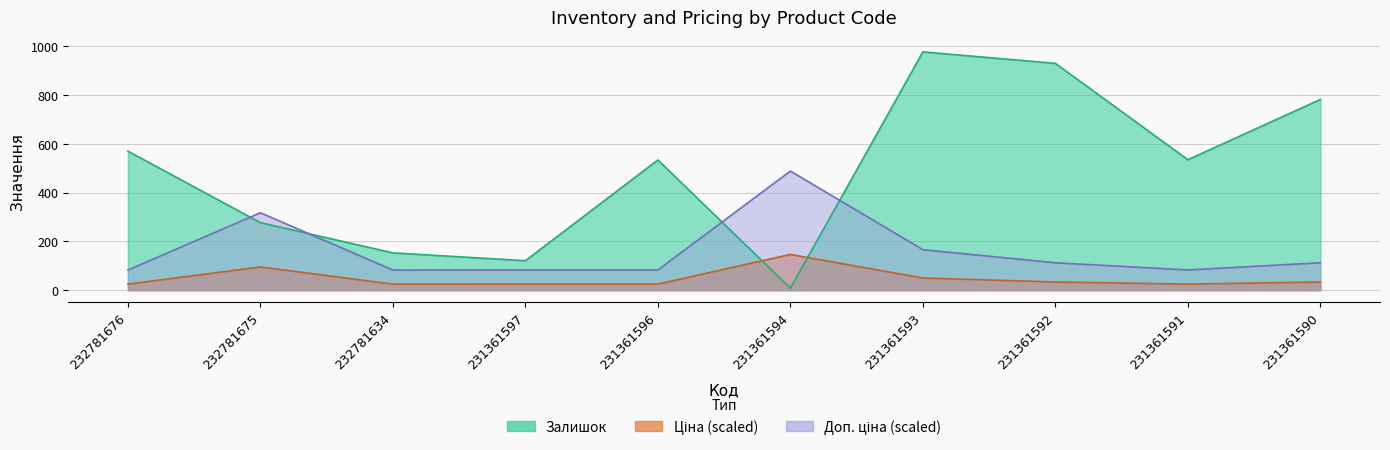

What is the value of the Залишок point at the 1st from the left?

570.0